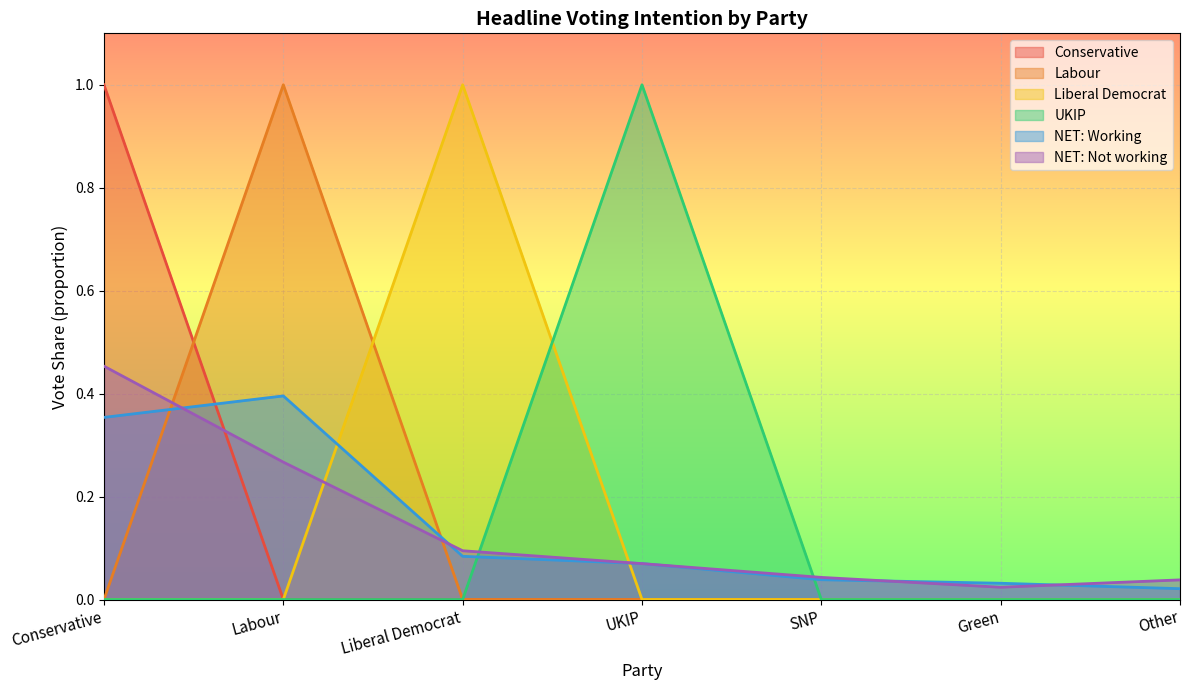

True or false: NET: Working and Labour intersect in this chart.

True